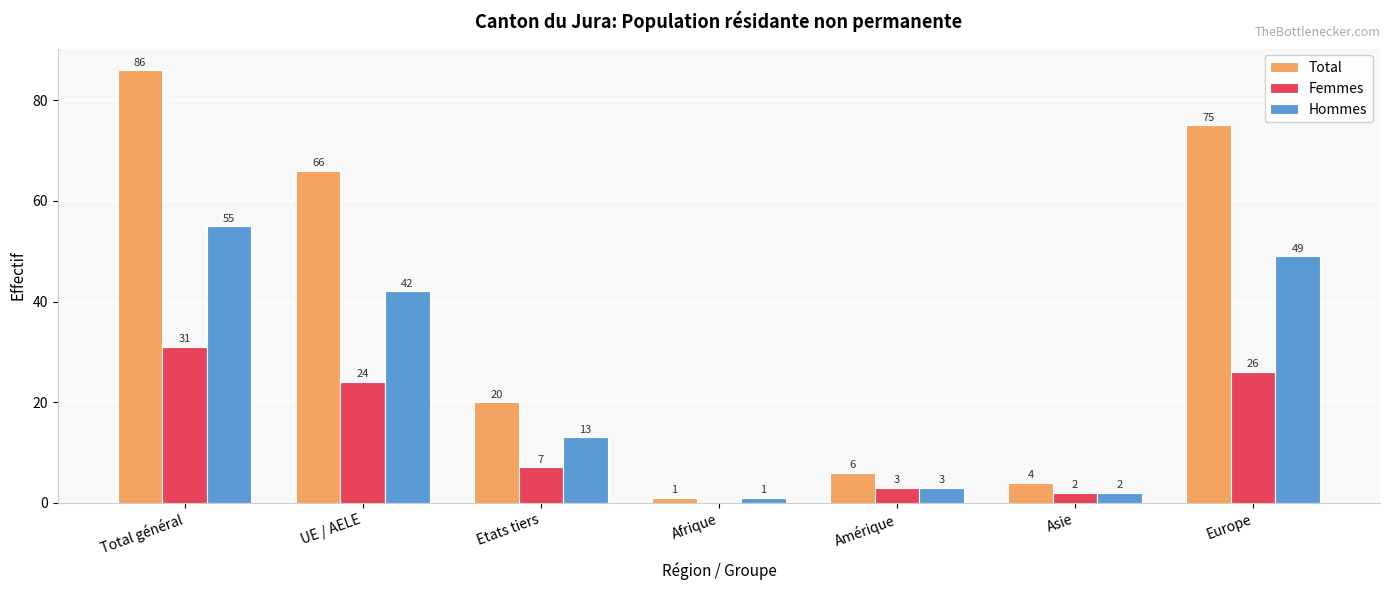

Read the Femmes value at Asie.

2